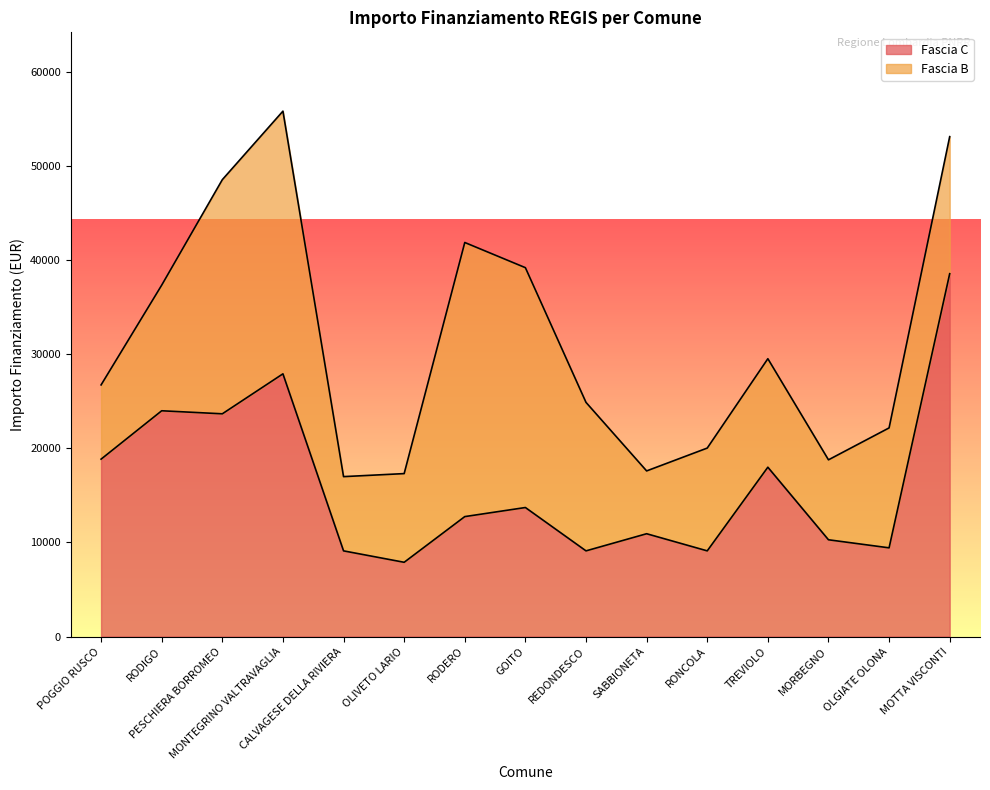

True or false: the data has more than 1 interior local peaks.

True